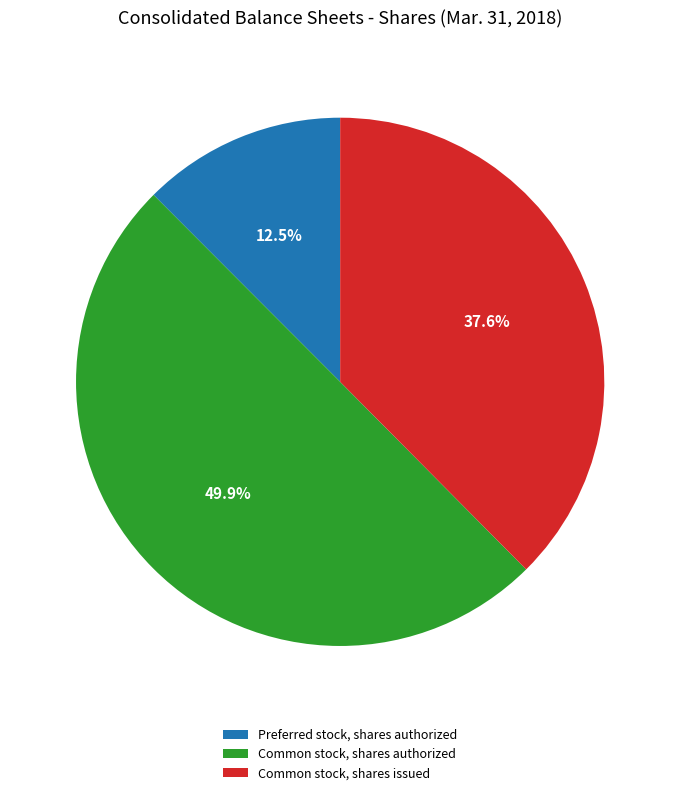

How many segments does this pie chart have?

3